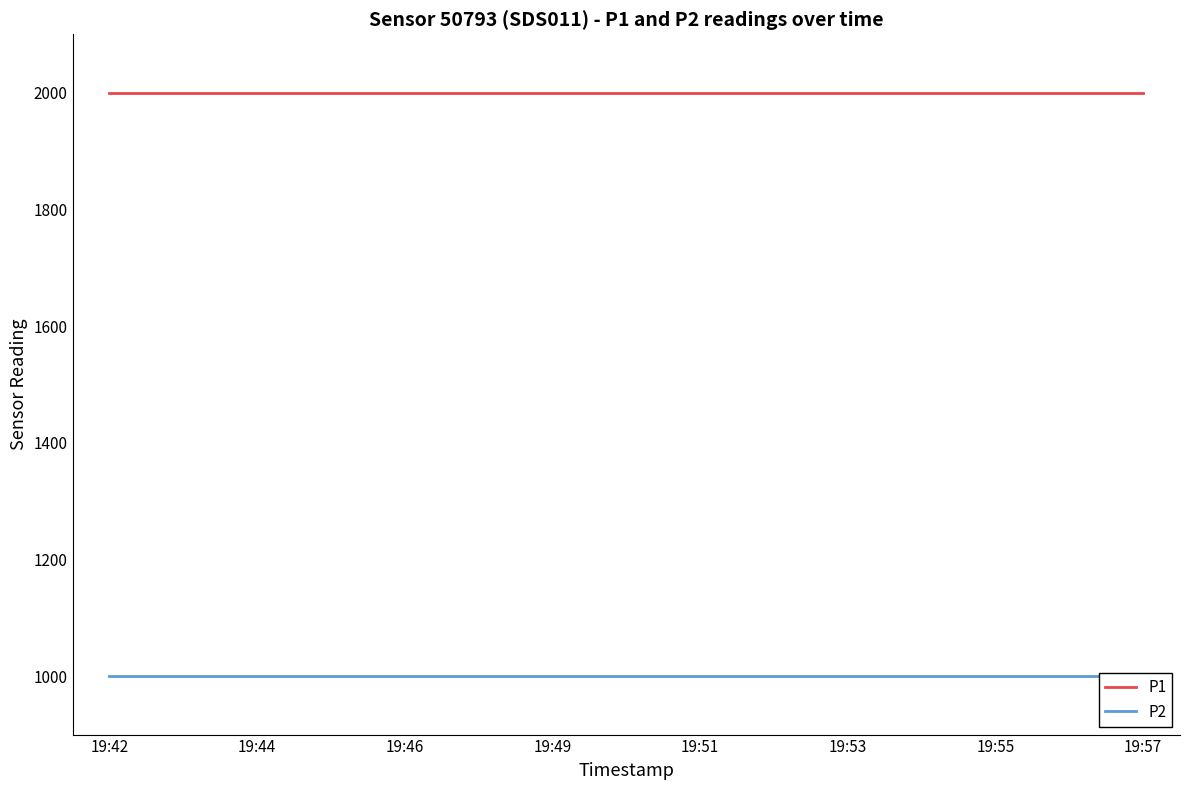

What are all the series names shown in the legend?

P1, P2